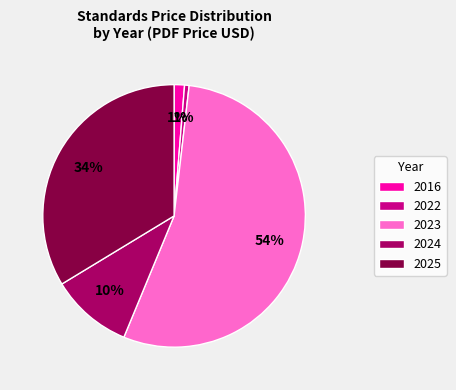

To the nearest percent, what percentage of the pie is 2023?

54%